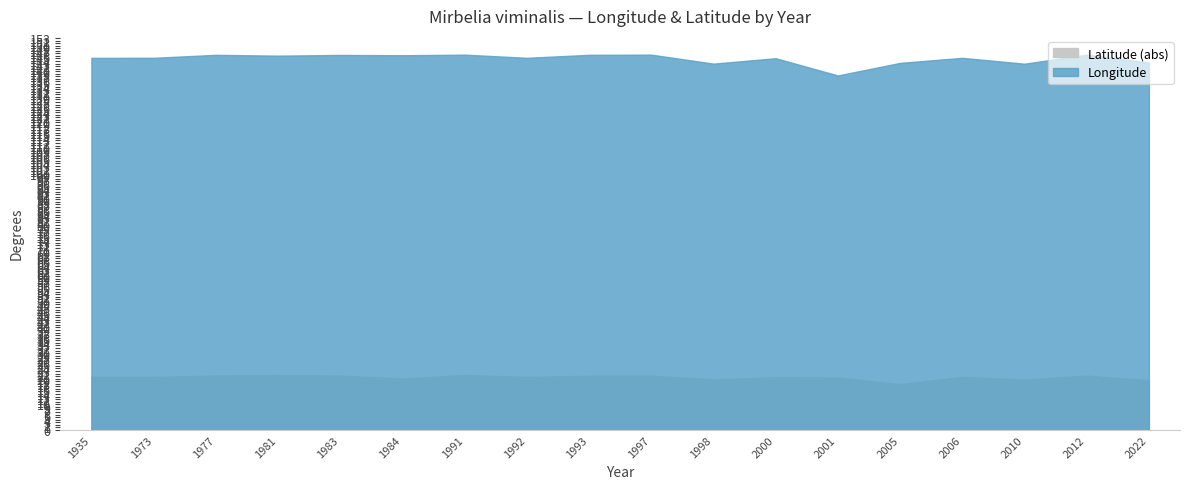

How many lines are shown in the chart?

2